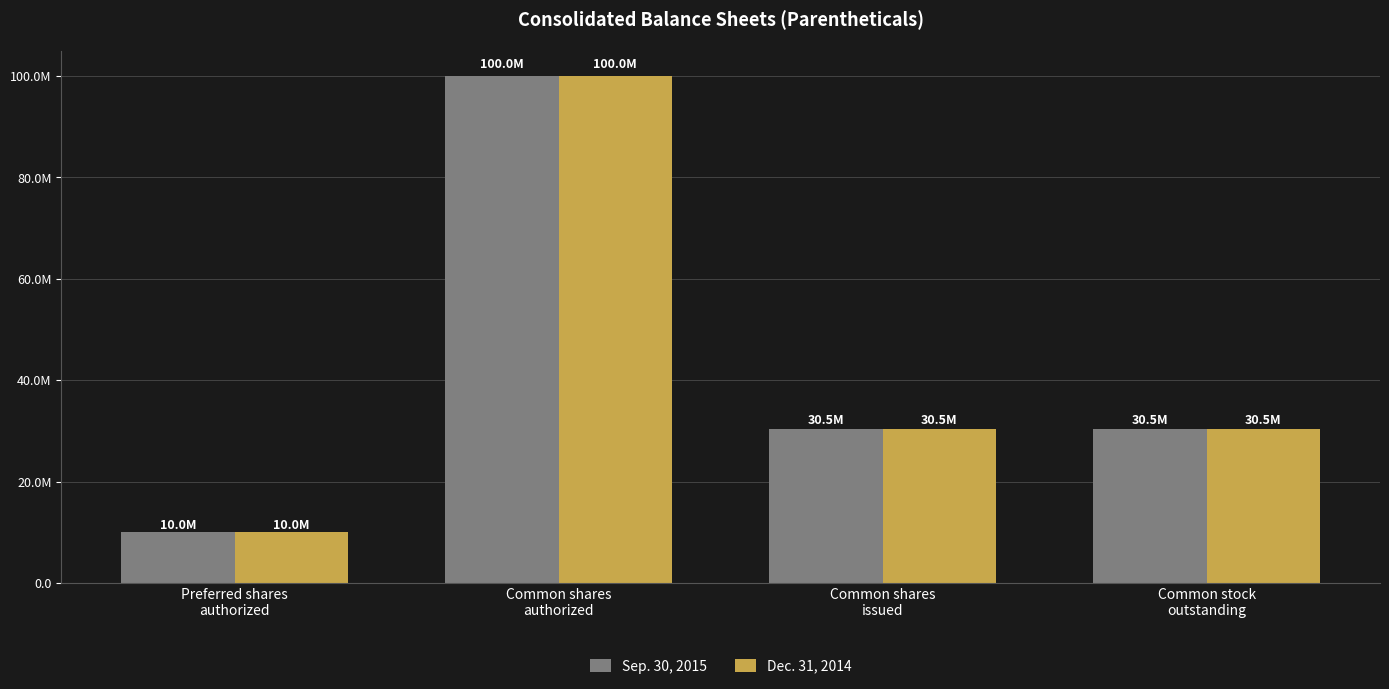

Which series has the largest range (max minus min)?

Sep. 30, 2015